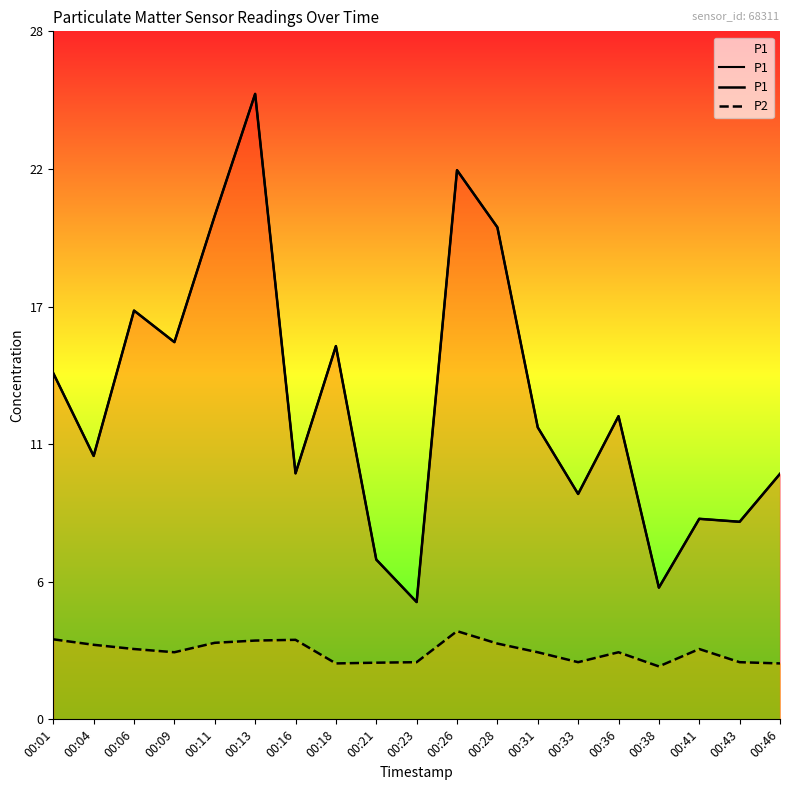

True or false: P1 and P2 cross at least once.

False